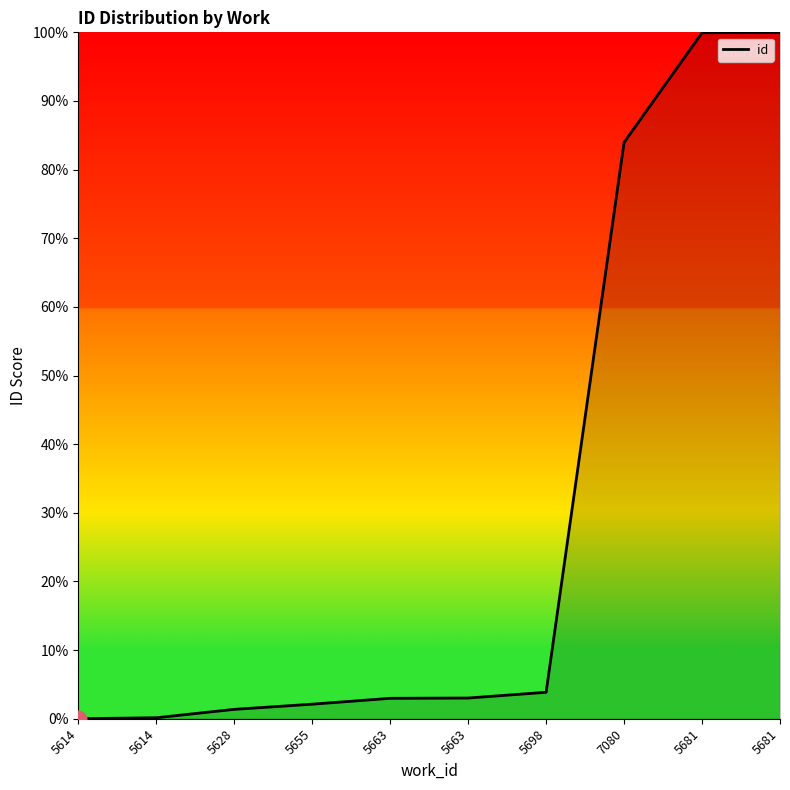

True or false: the data shows -36.7 at 5614.

False